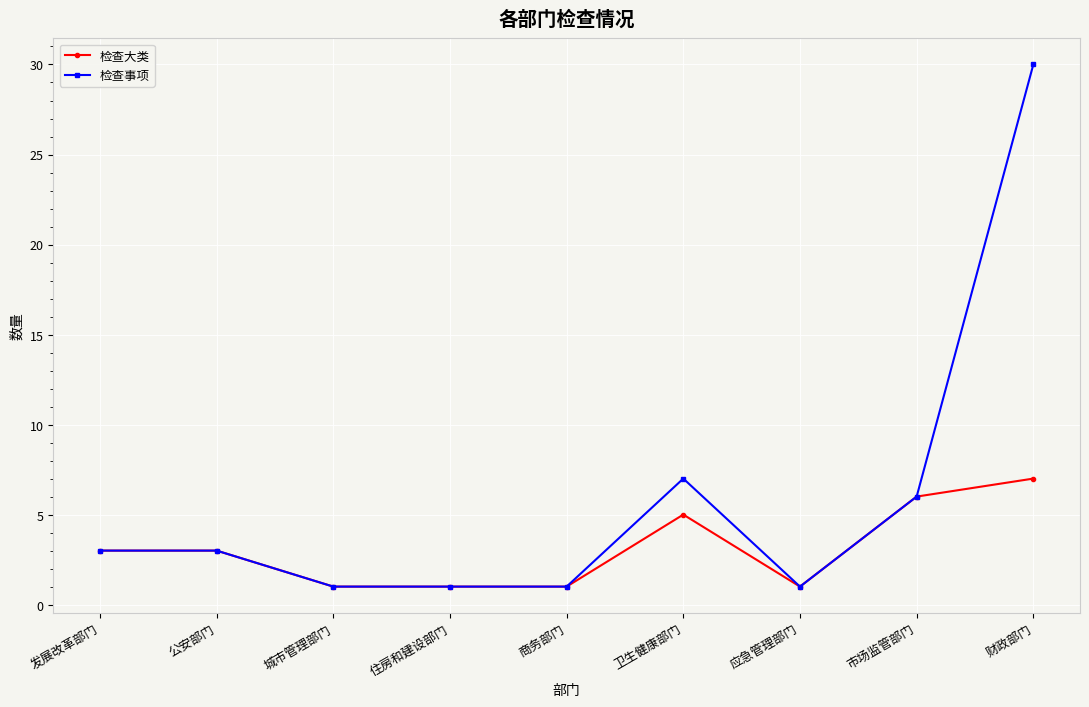

What is the difference between the maximum and second lowest values in the 检查事项 series?

29